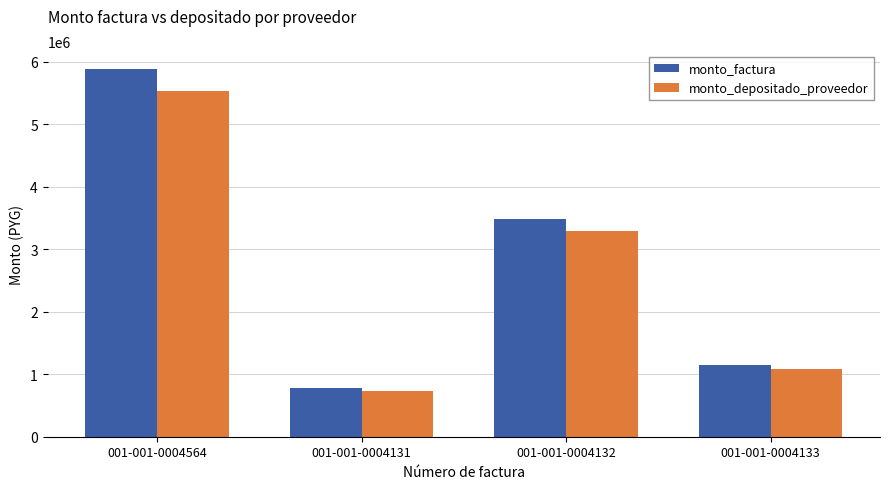

What is the label of the 2nd bar from the left?

001-001-0004131